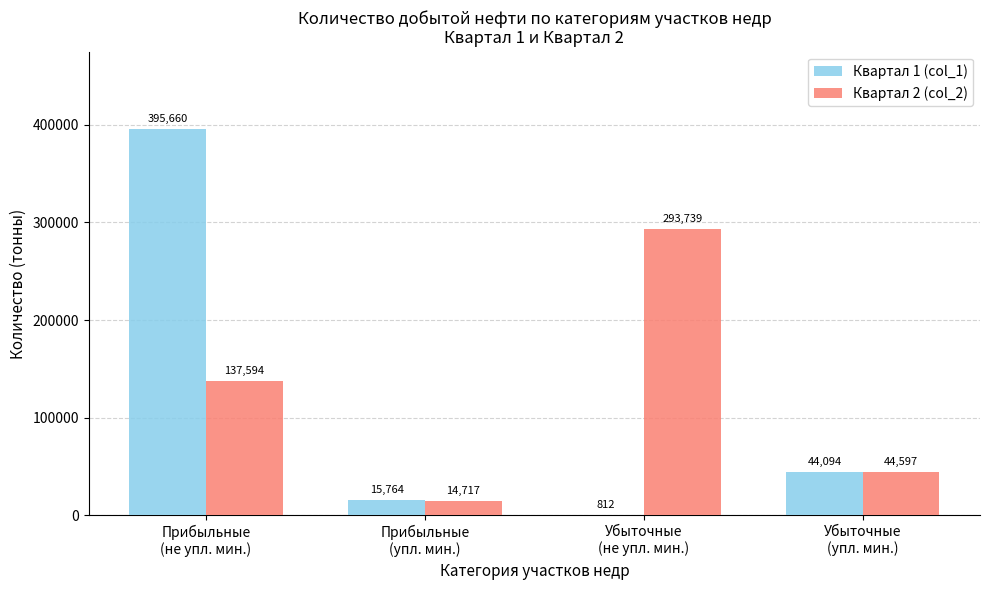

Which series has the largest total across all categories?

Квартал 2 (col_2)